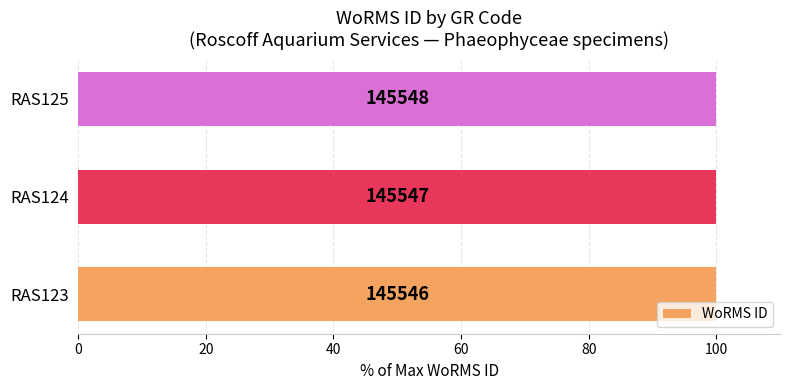

How many bars are there in total?

3